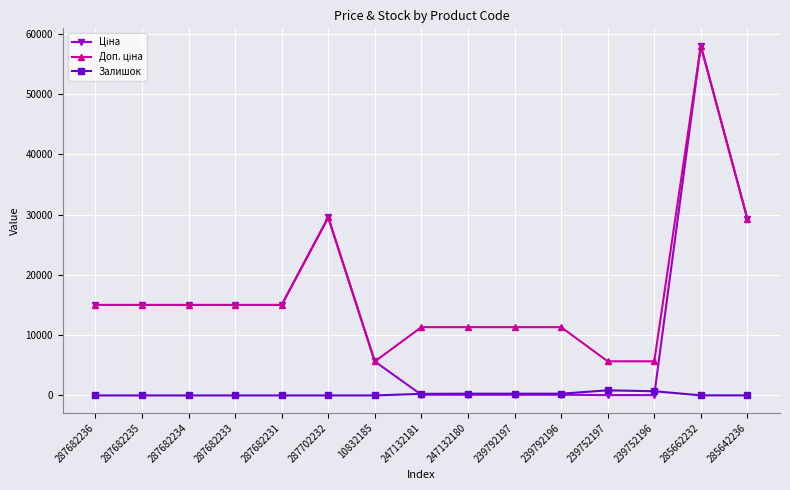

What is the value of the Залишок point at the 10th from the left?

289.0